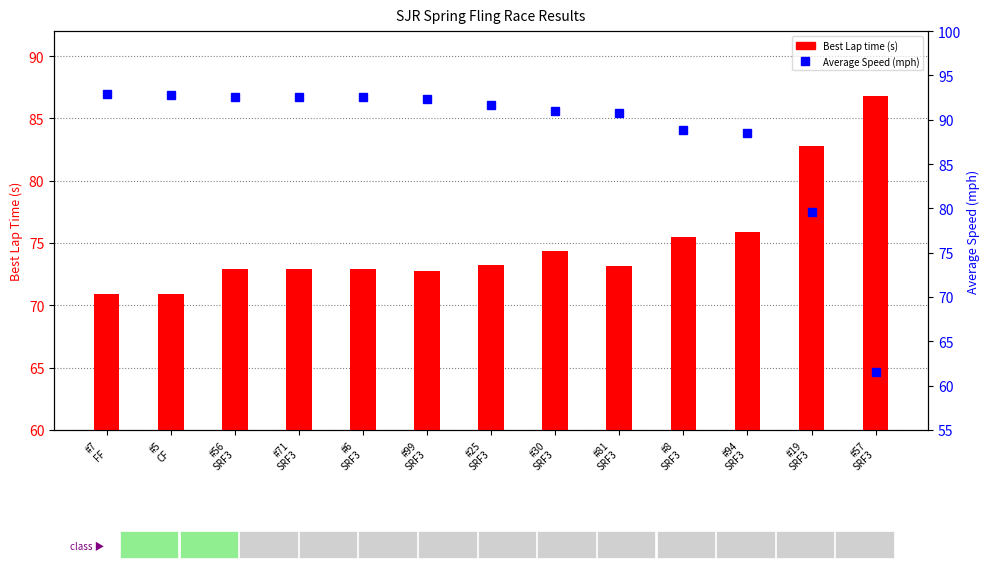

At which category is the sum across all series the highest?

#56
SRF3